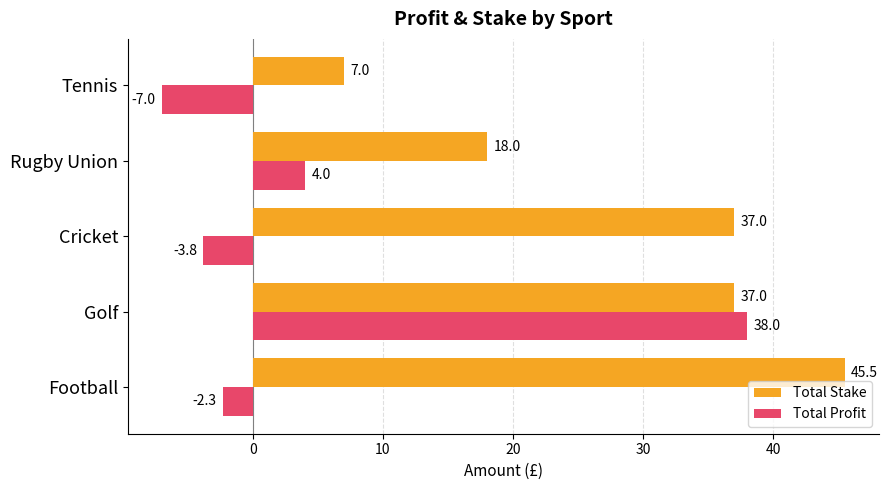

Rank the series at Rugby Union from lowest to highest value.

Total Profit, Total Stake